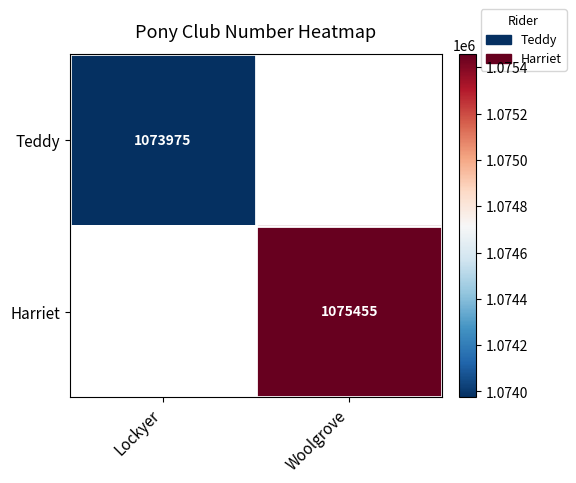

The value of Teddy at Lockyer is 1870989. True or false?

False